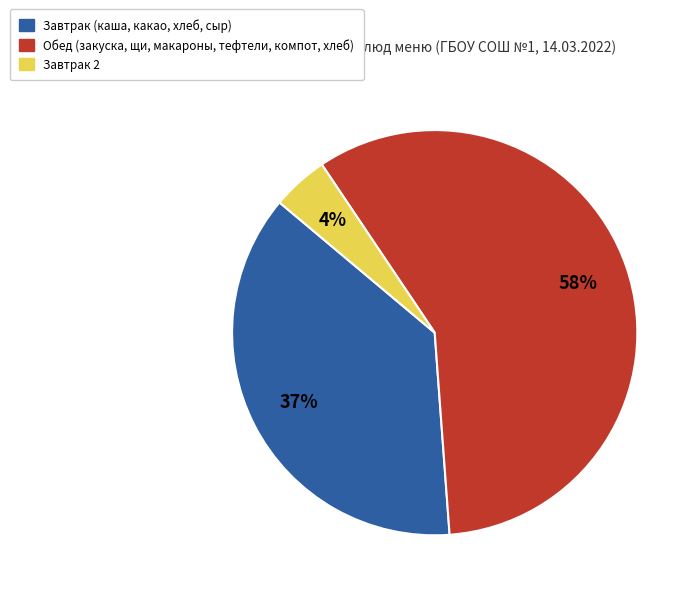

To the nearest percent, what is the average slice percentage?

33%